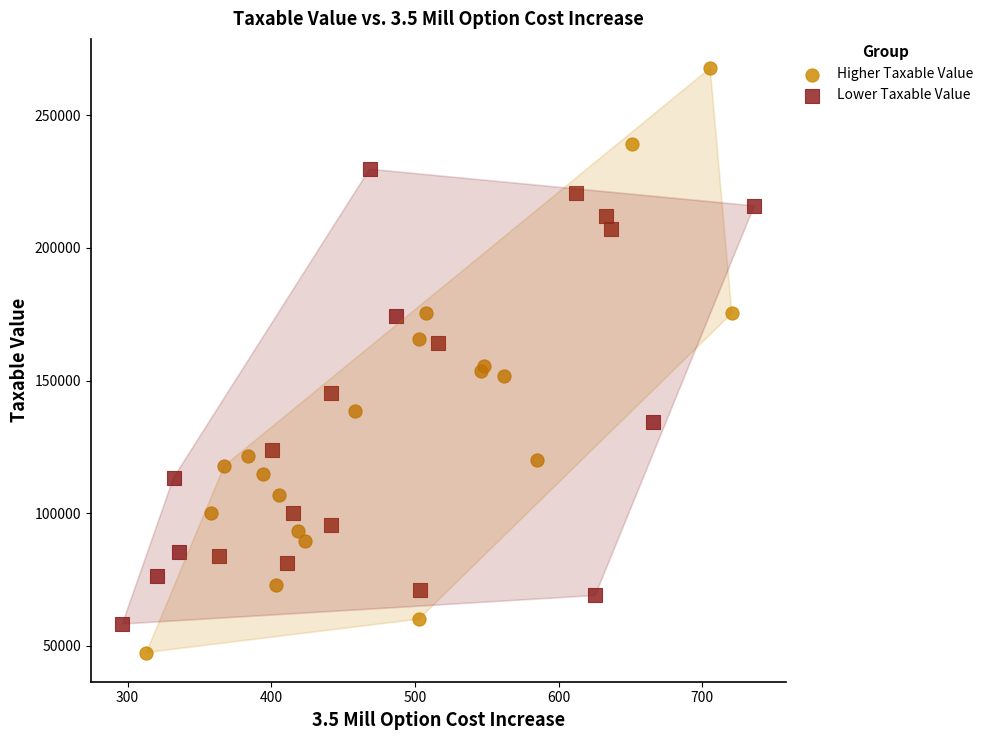

Which series has the widest spread of Y values?

Higher Taxable Value